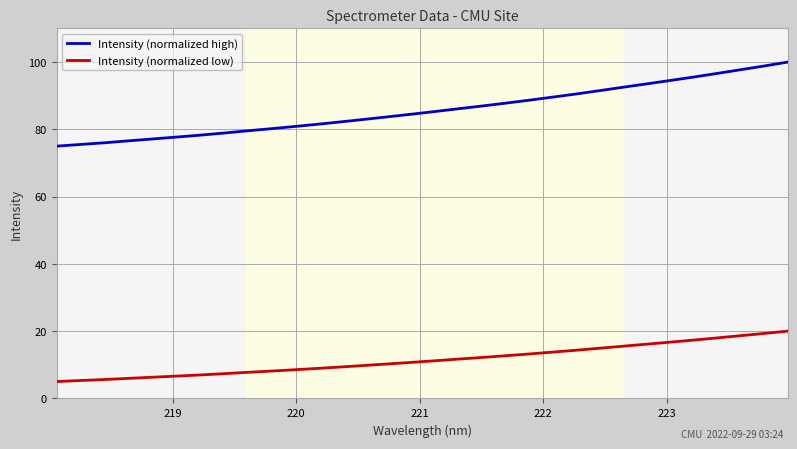

List the series in order of their peak value, highest first.

Intensity (normalized high), Intensity (normalized low)